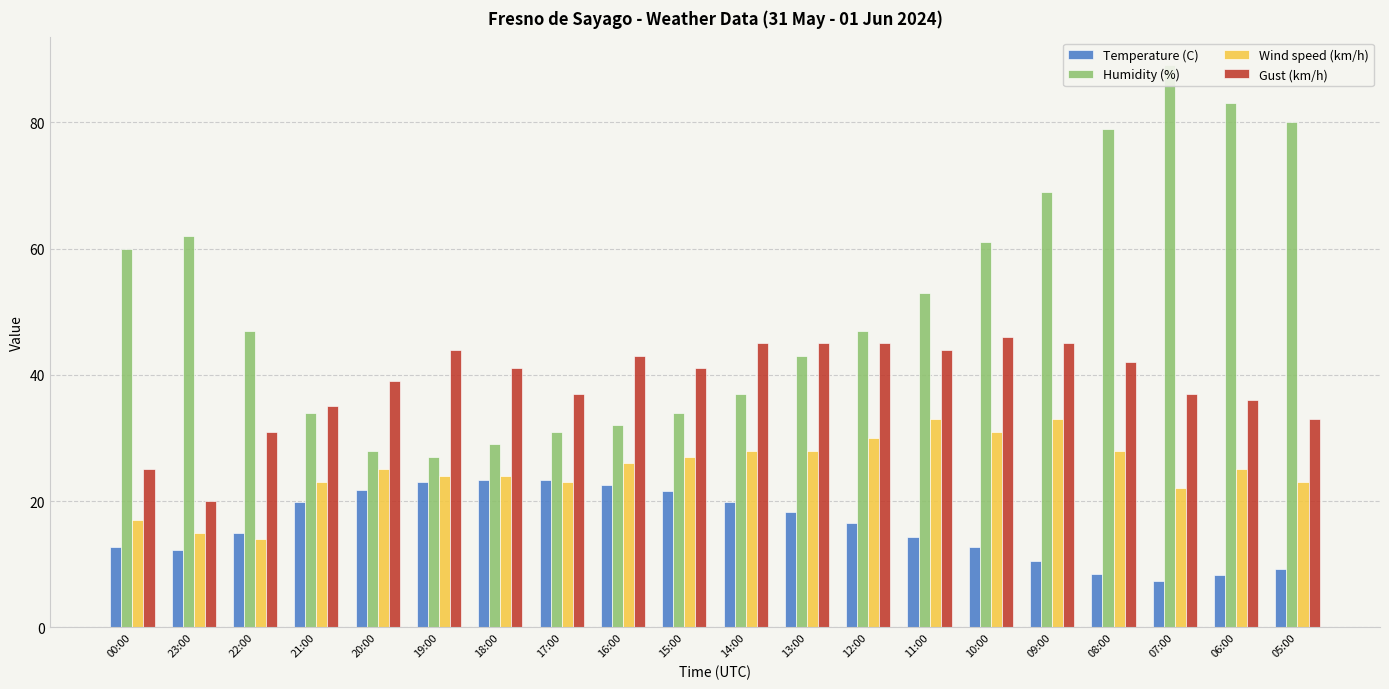

Reading left to right, list all the values displayed in this chart.

Temperature (C): 00:00=12.7	23:00=12.2	22:00=15.0	21:00=19.9	20:00=21.7	19:00=23.0	18:00=23.4	17:00=23.3	16:00=22.5	15:00=21.6	14:00=19.9	13:00=18.3	12:00=16.5	11:00=14.3	10:00=12.7	09:00=10.5	08:00=8.5	07:00=7.4	06:00=8.2	05:00=9.3
Humidity (%): 00:00=60.0	23:00=62.0	22:00=47.0	21:00=34.0	20:00=28.0	19:00=27.0	18:00=29.0	17:00=31.0	16:00=32.0	15:00=34.0	14:00=37.0	13:00=43.0	12:00=47.0	11:00=53.0	10:00=61.0	09:00=69.0	08:00=79.0	07:00=89.0	06:00=83.0	05:00=80.0
Wind speed (km/h): 00:00=17.0	23:00=15.0	22:00=14.0	21:00=23.0	20:00=25.0	19:00=24.0	18:00=24.0	17:00=23.0	16:00=26.0	15:00=27.0	14:00=28.0	13:00=28.0	12:00=30.0	11:00=33.0	10:00=31.0	09:00=33.0	08:00=28.0	07:00=22.0	06:00=25.0	05:00=23.0
Gust (km/h): 00:00=25.0	23:00=20.0	22:00=31.0	21:00=35.0	20:00=39.0	19:00=44.0	18:00=41.0	17:00=37.0	16:00=43.0	15:00=41.0	14:00=45.0	13:00=45.0	12:00=45.0	11:00=44.0	10:00=46.0	09:00=45.0	08:00=42.0	07:00=37.0	06:00=36.0	05:00=33.0